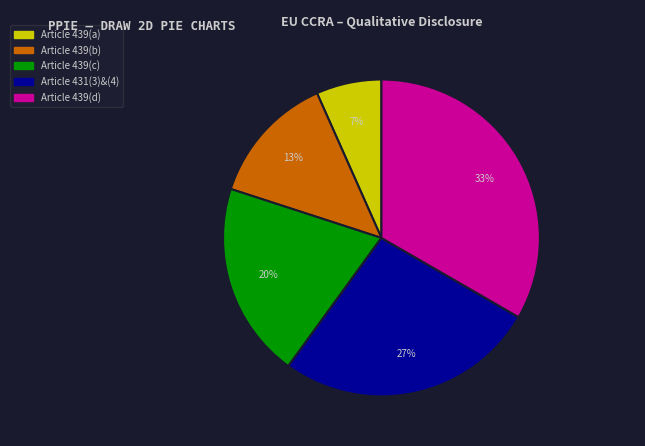

What is the smallest slice in the pie chart?

Article 439(a)